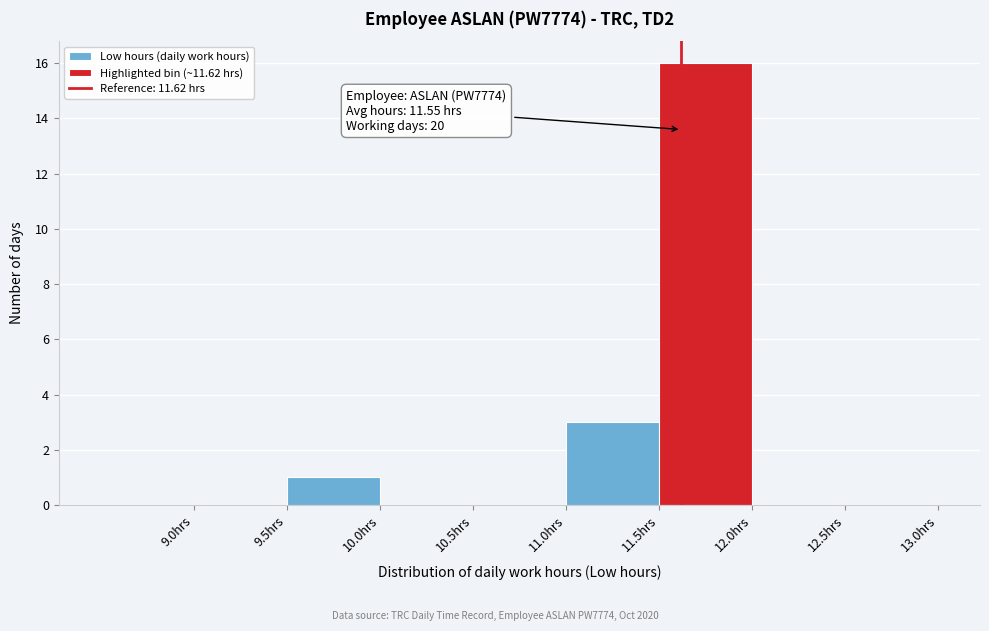

Over which range of the x-axis is the bar tallest?

11.5 to 12.0